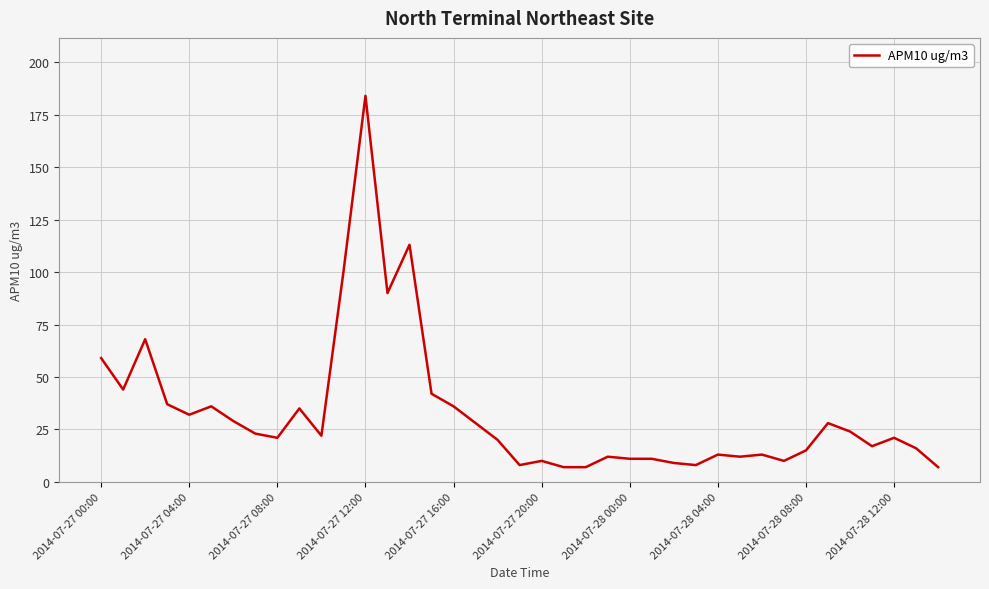

What is the difference between the second highest and minimum values?

106